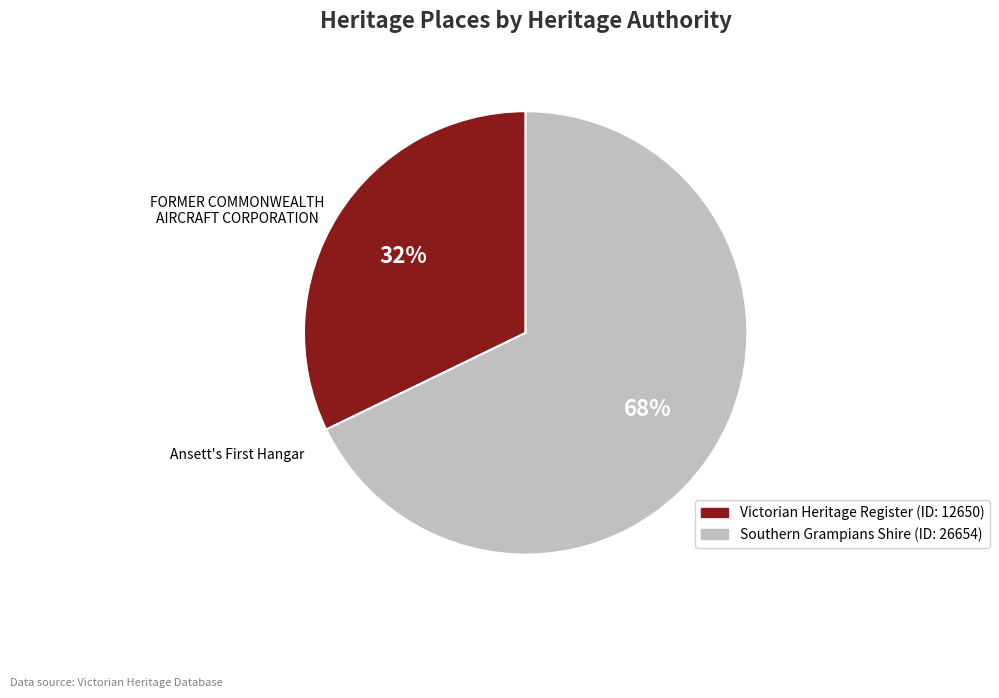

How many slices are in this pie chart?

2